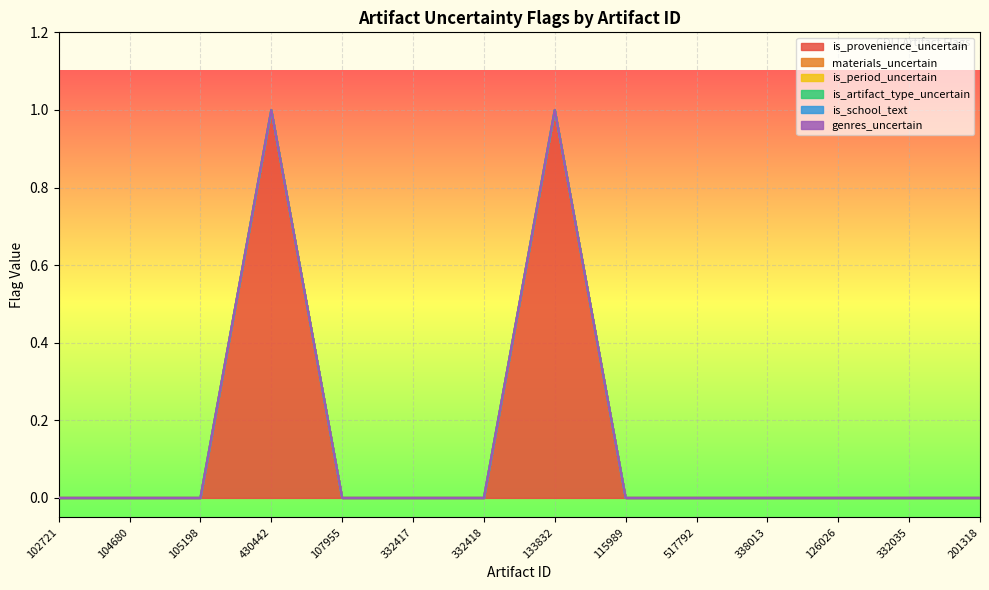

What is the difference between the second highest and second lowest values in the is_provenience_uncertain series?

1